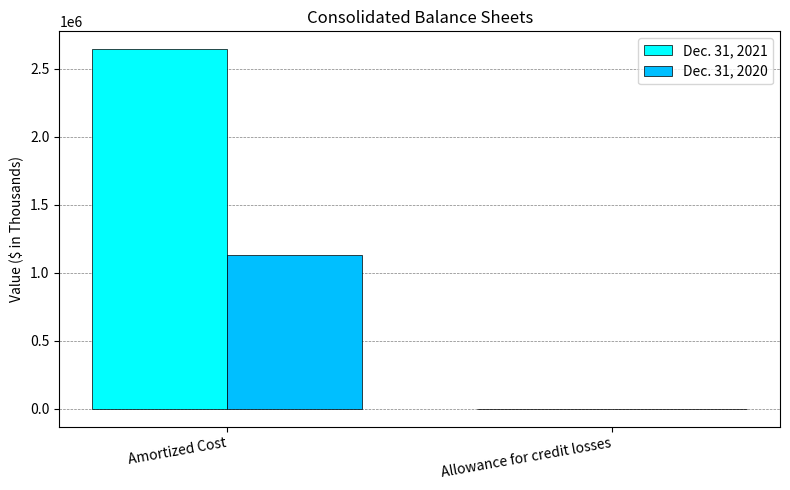

Which series has the widest spread of values?

Dec. 31, 2021